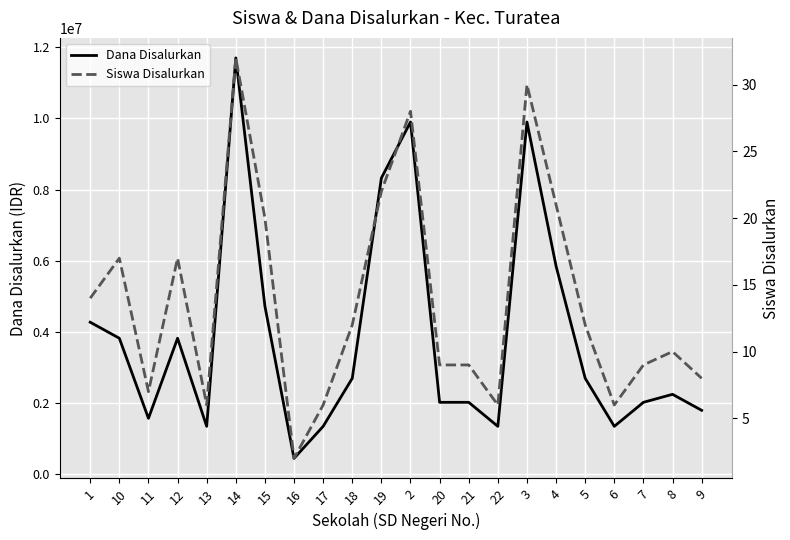

The value of Siswa Disalurkan at 10 is 10. True or false?

False